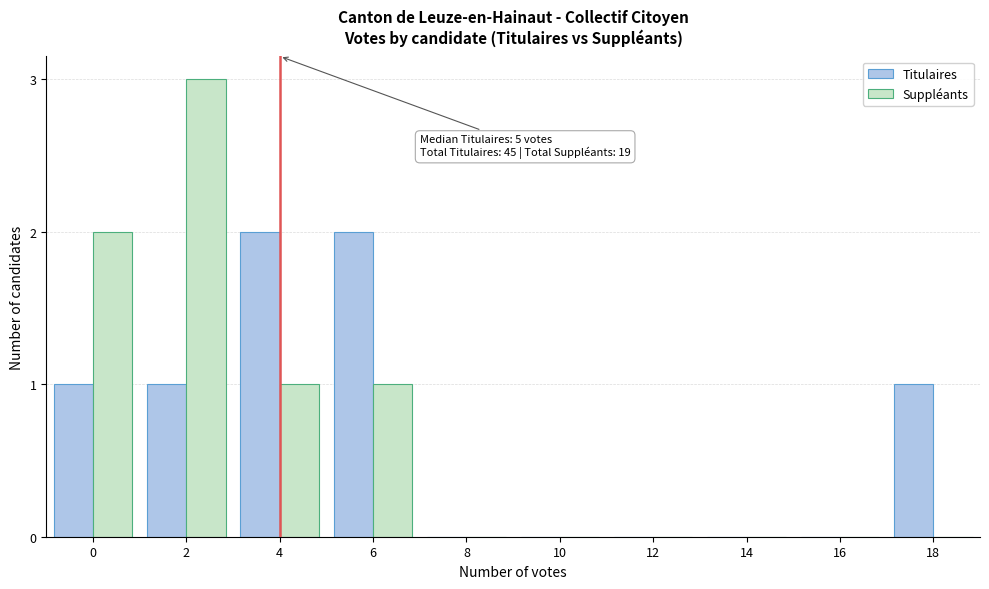

Reading right to left, what are all the values shown in this chart?

Titulaires: 18=1	16=0	14=0	12=0	10=0	8=0	6=2	4=2	2=1	0=1
Suppléants: 18=0	16=0	14=0	12=0	10=0	8=0	6=1	4=1	2=3	0=2